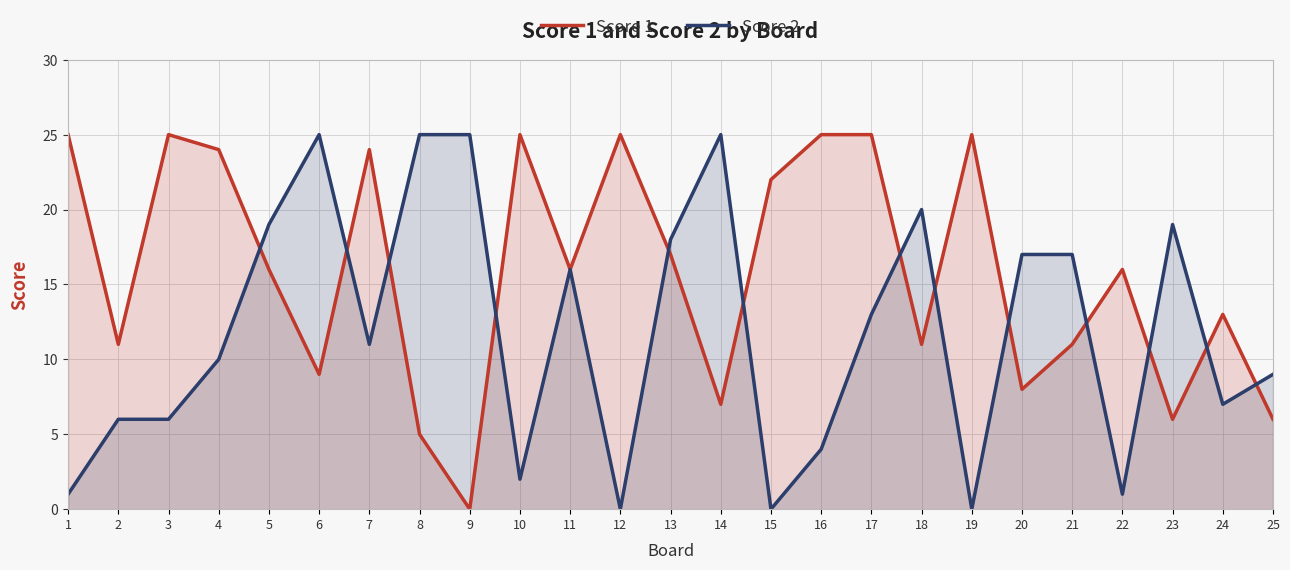

True or false: Score 1 has a value of 4 at 14.

False